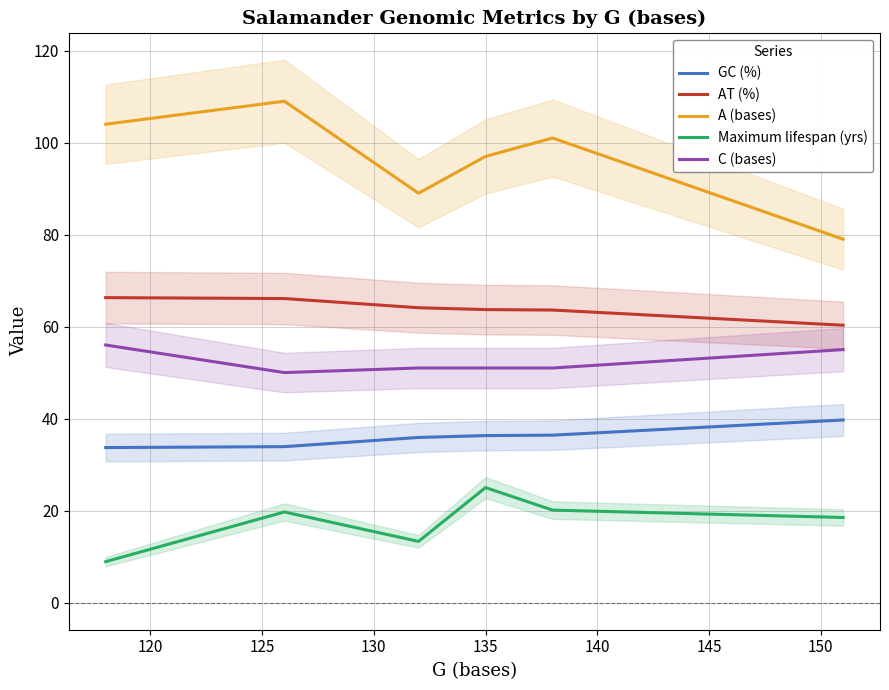

What is the value of the A (bases) point at the 3rd from the left?

89.0